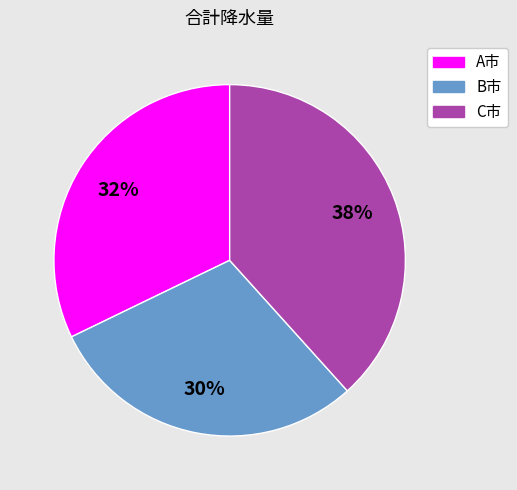

True or false: C市 accounts for 38% of the total.

True